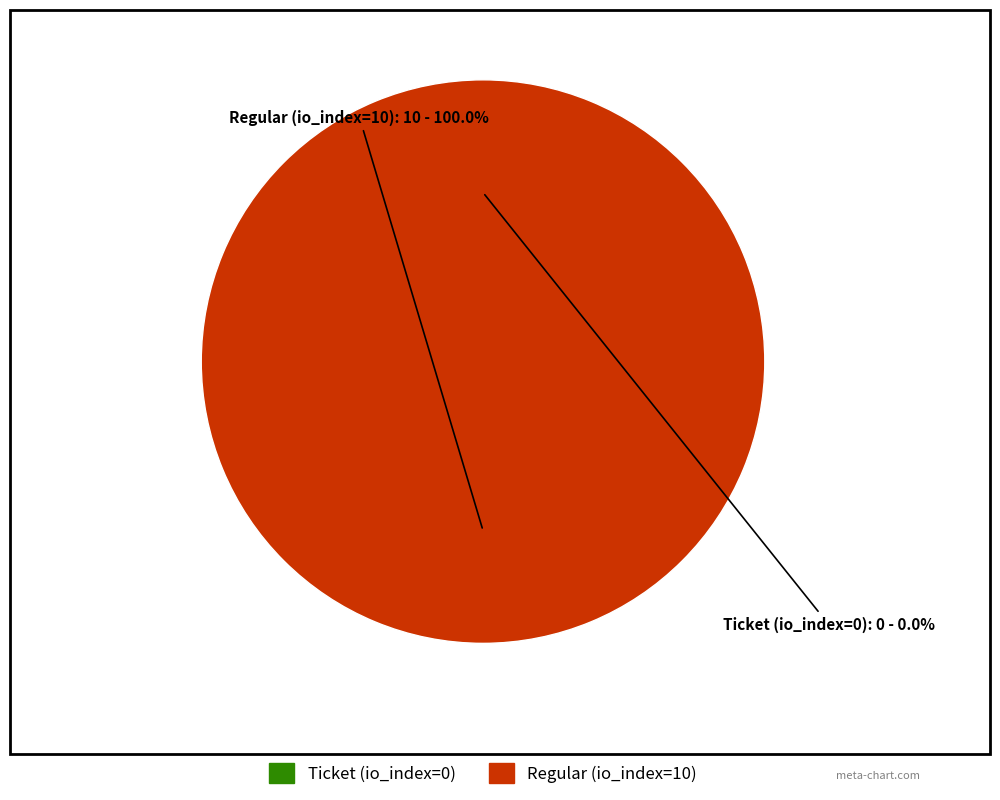

Count the number of slices in the pie.

2